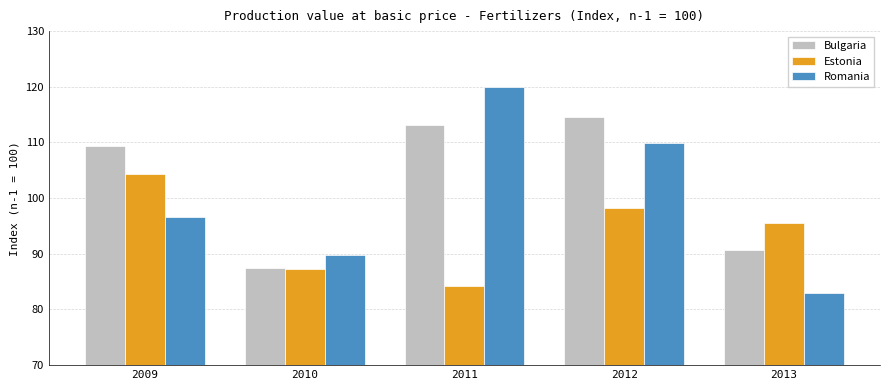

Which series has the widest spread of values?

Romania